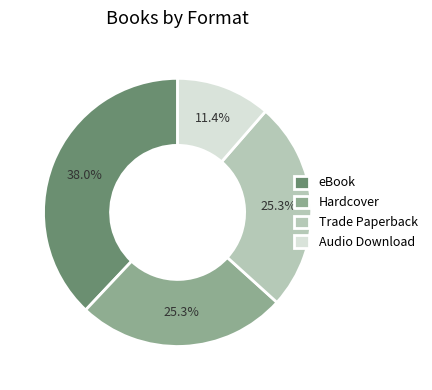

Which category has the smallest portion of the pie?

Audio Download